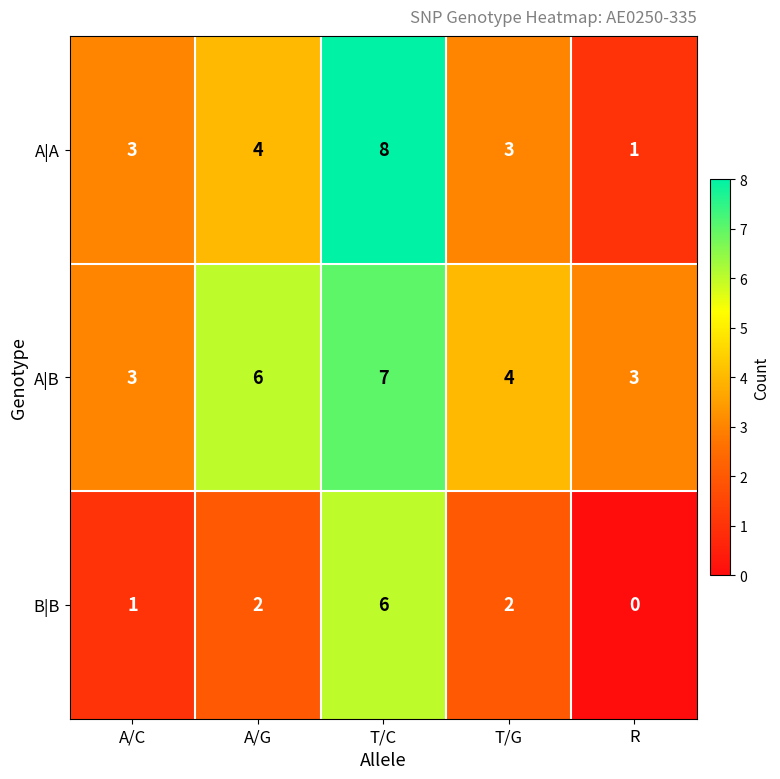

List the series in order of their peak value, lowest first.

B|B, A|B, A|A